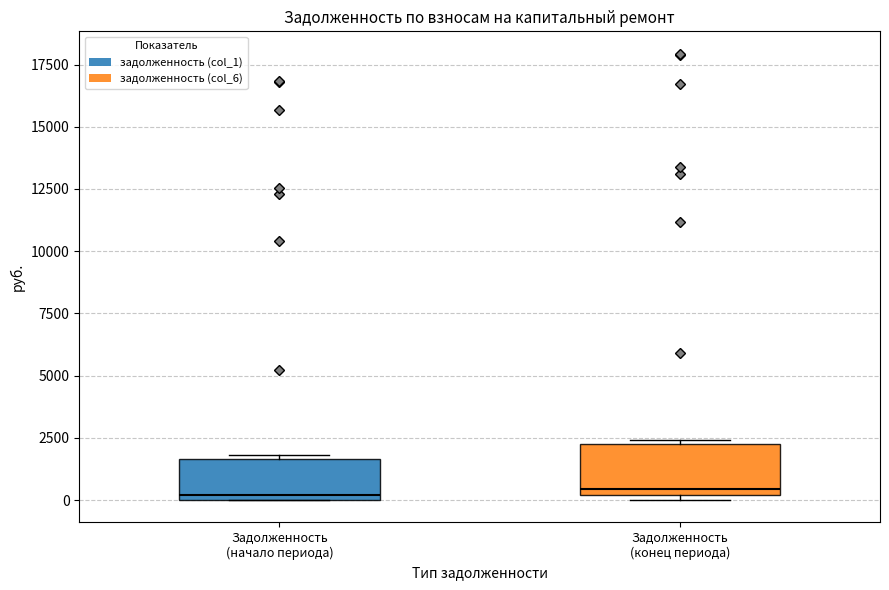

Reading left to right, transcribe this box plot: for each box, give where its median line is, the range the box spans, and where its two whiskers end, as read against the y-axis. The values are not printed on the chart, so give them approximately, as read against the axis.

Задолженность (начало периода): median 0 (just above the box's lower edge), box 0 to 1500, whiskers 0 to 2000
Задолженность (конец периода): median 500, box 0 to 2000, whiskers 0 (just below the box's lower edge) to 2500